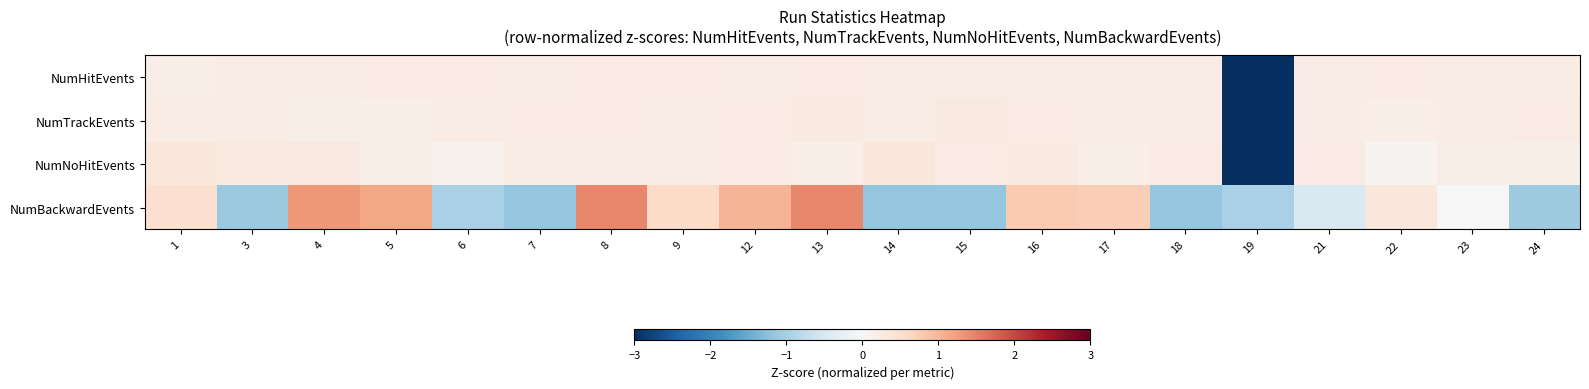

At 7, list the series in order from largest to smallest.

NumTrackEvents, NumHitEvents, NumNoHitEvents, NumBackwardEvents